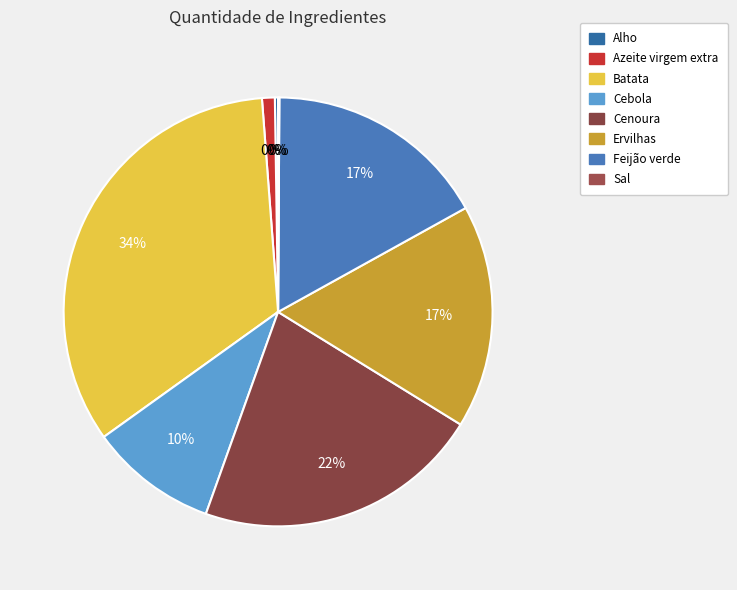

Rank the categories by value from lowest to highest.

Sal, Alho, Azeite virgem extra, Cebola, Ervilhas, Feijão verde, Cenoura, Batata